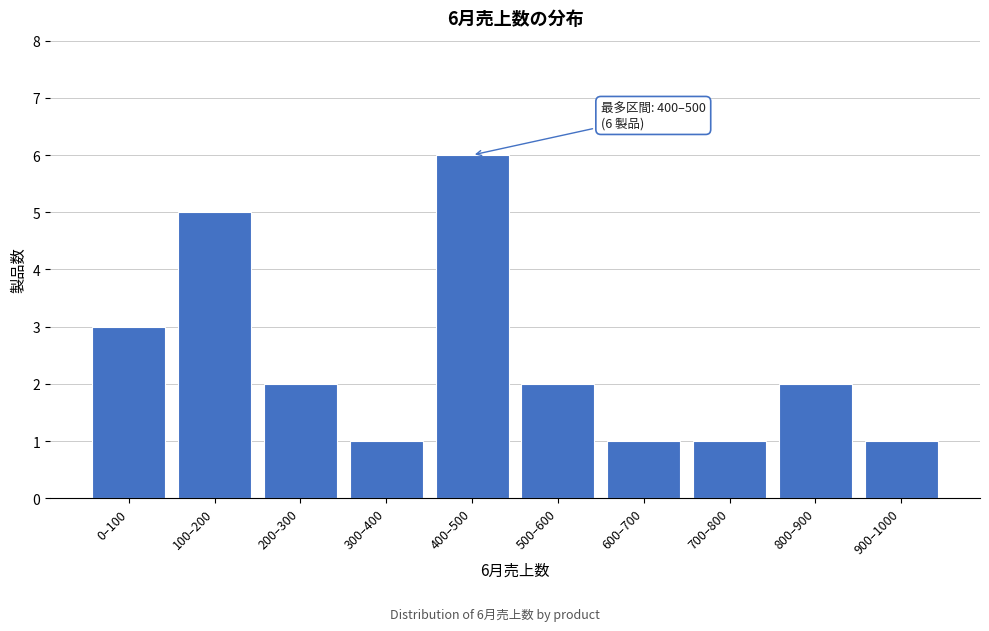

Reading right to left, transcribe all the data shown in this chart.

1	2	1	1	2	6	1	2	5	3